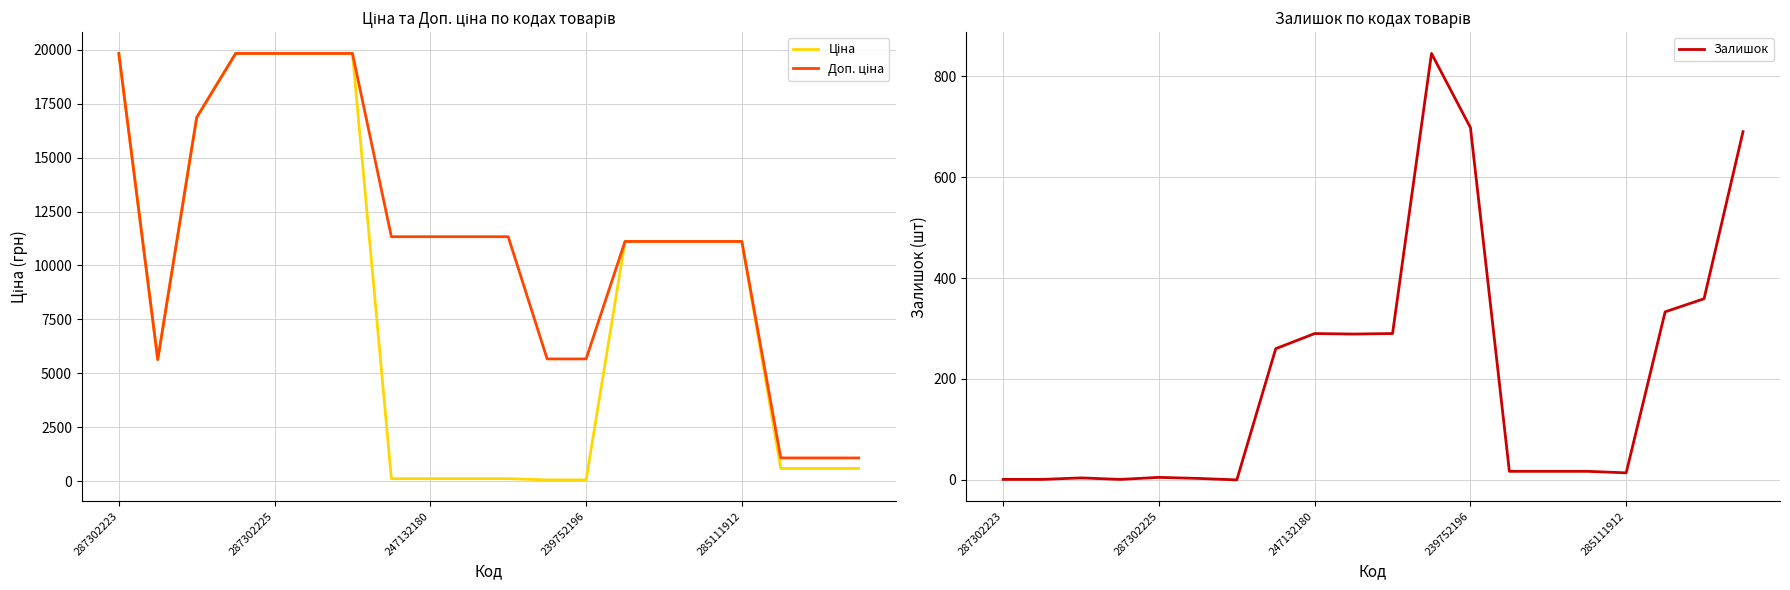

Reading left to right, what are all the values shown in this chart?

Ціна: 19831.1	5636.0	16863.2	19831.1	19831.1	19831.1	19831.1	113.3	113.3	113.3	113.3	56.7	56.7	11113.6	11113.6	11113.6	11113.6	586.0	586.0	586.0
Доп. ціна: 19831.1	5636.0	16863.2	19831.1	19831.1	19831.1	19831.1	11334.0	11334.0	11334.0	11334.0	5667.0	5667.0	11113.6	11113.6	11113.6	11113.6	1074.5	1074.5	1074.5
Залишок: 1.0	1.0	4.0	1.0	5.0	3.0	0.0	260.0	290.0	289.0	290.0	845.0	698.0	17.0	17.0	17.0	14.0	333.0	359.0	690.0